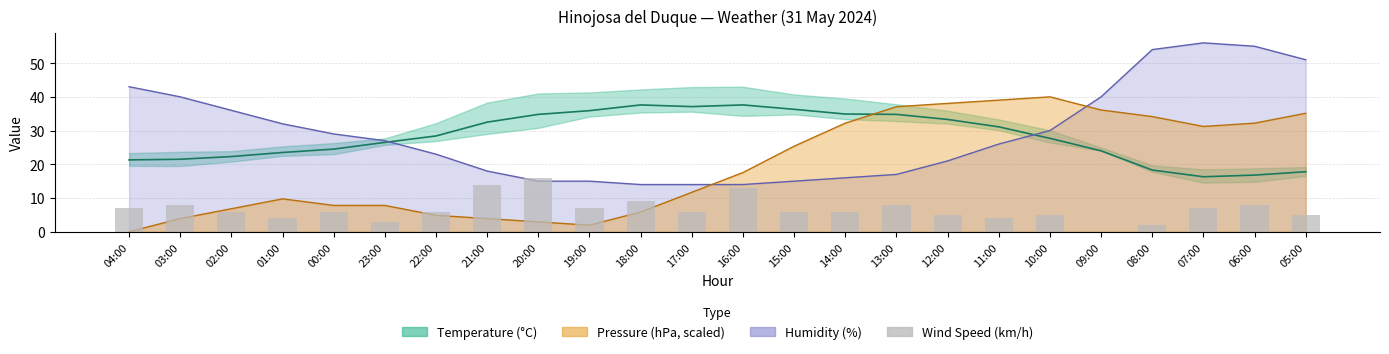

Which has a higher value, 03:00 or 23:00?

03:00